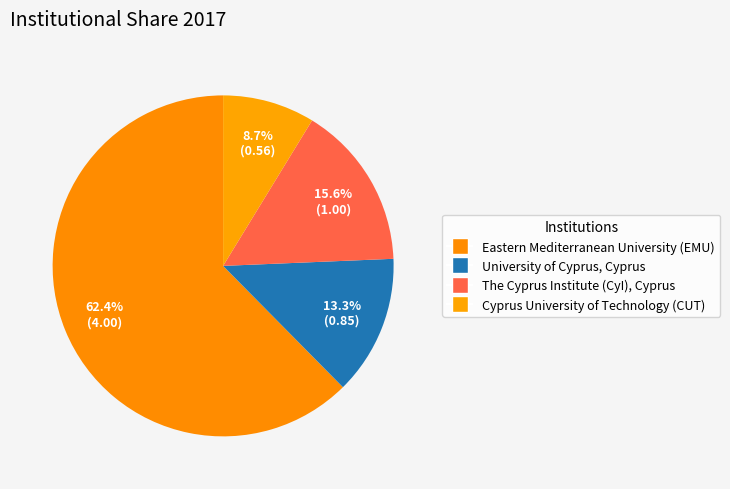

Is it true that The Cyprus Institute (CyI), Cyprus is 16% of the pie?

True